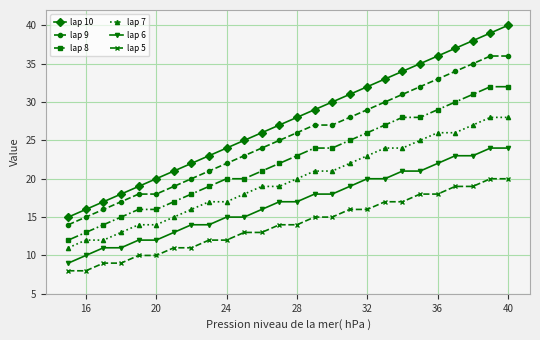

True or false: lap 8 and lap 5 cross at least once.

False